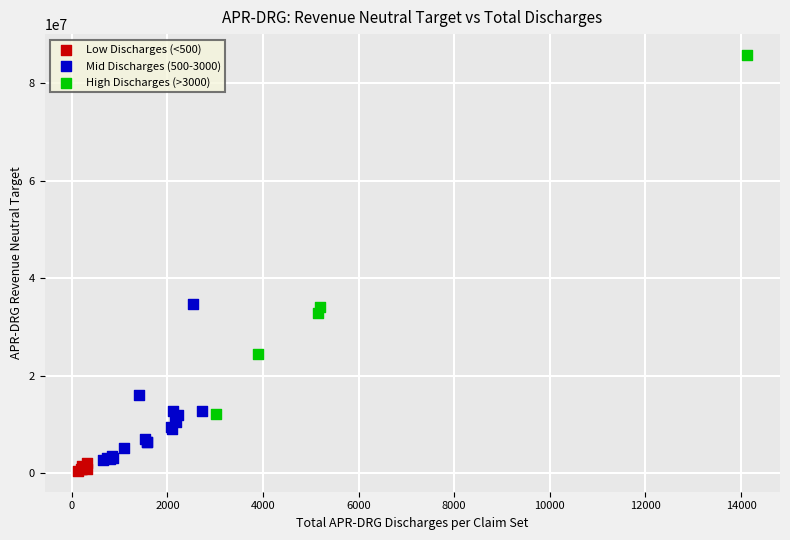

Which series has the widest spread of Y values?

High Discharges (>3000)